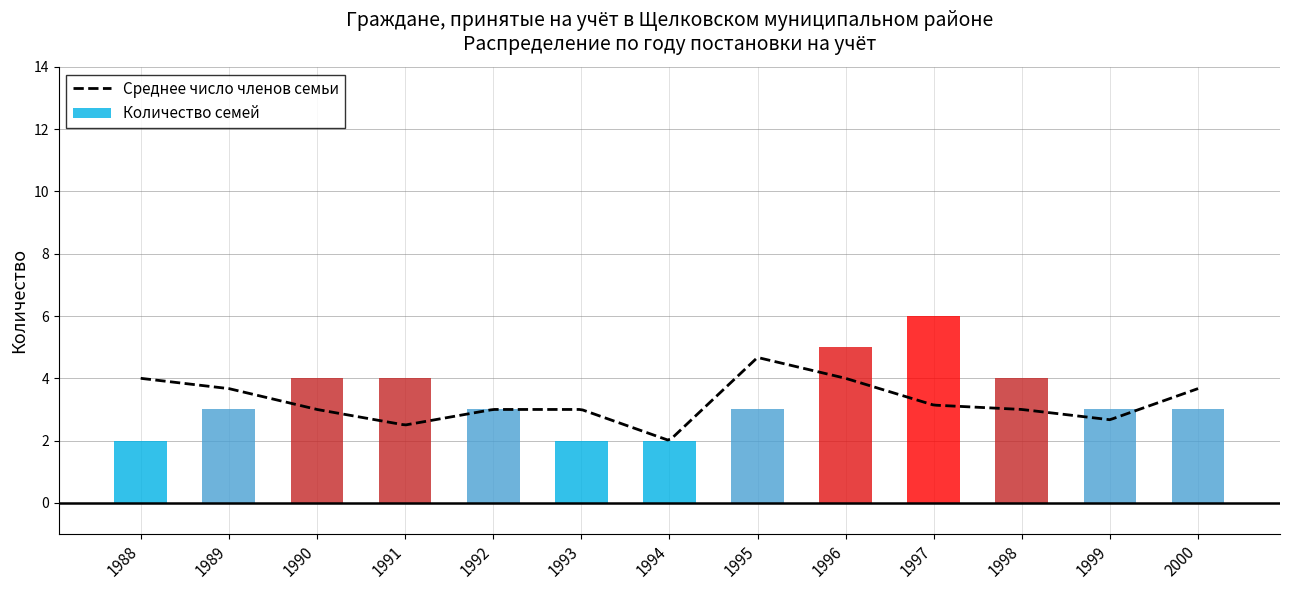

The chart shows a value of 1 at 1989. True or false?

False